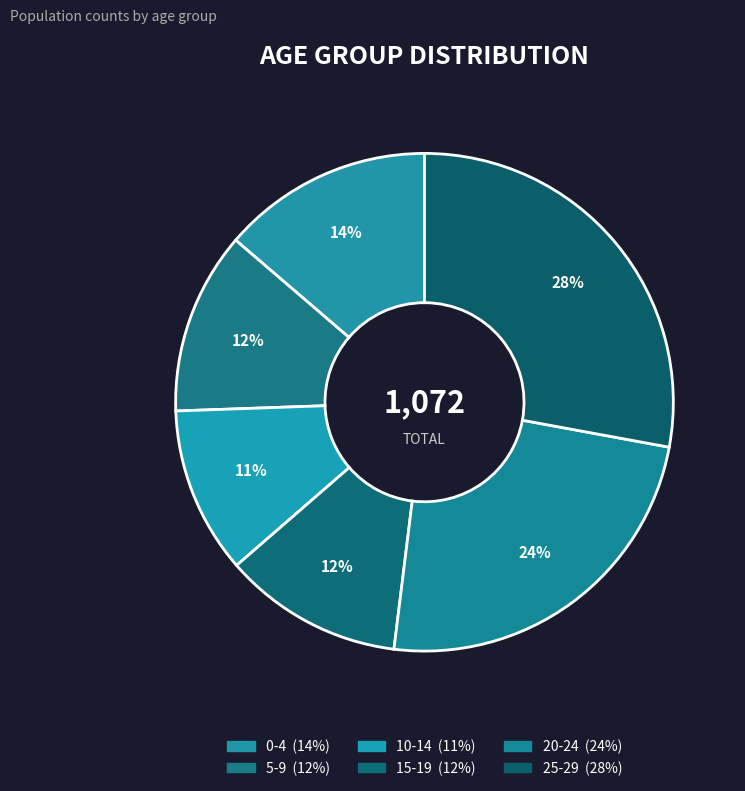

Count the number of slices in the pie.

6